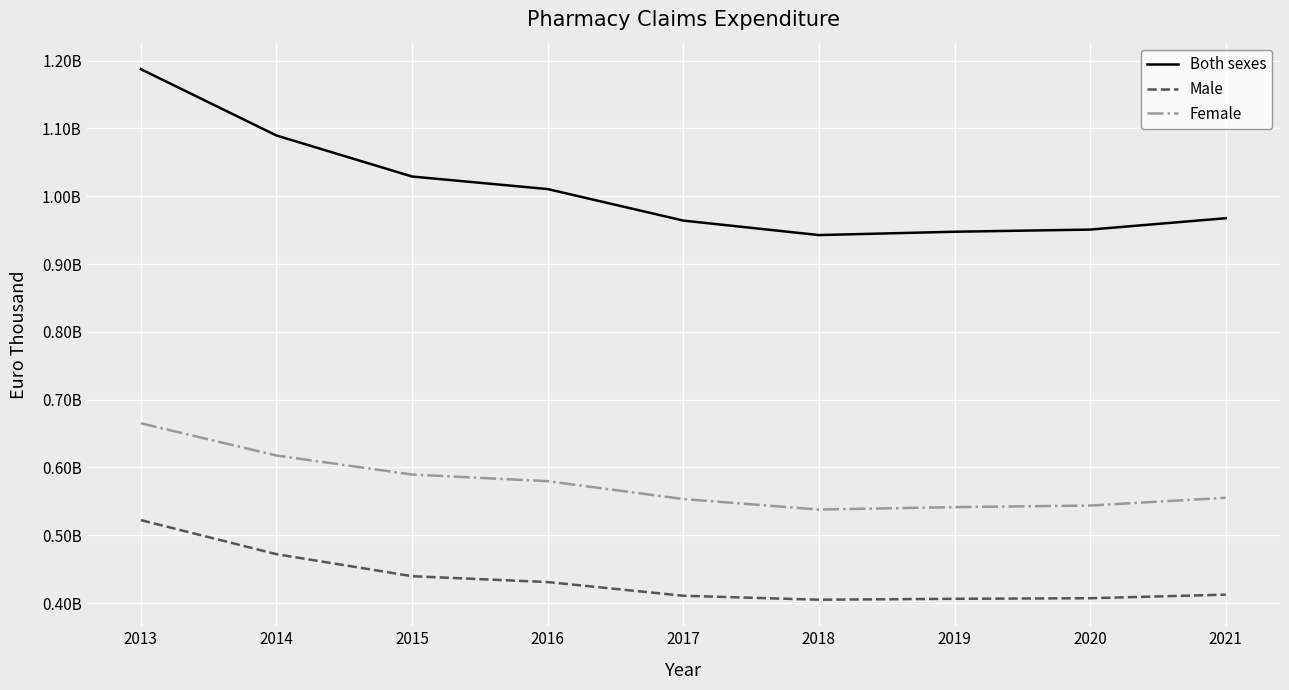

True or false: Female and Male cross at least once.

False